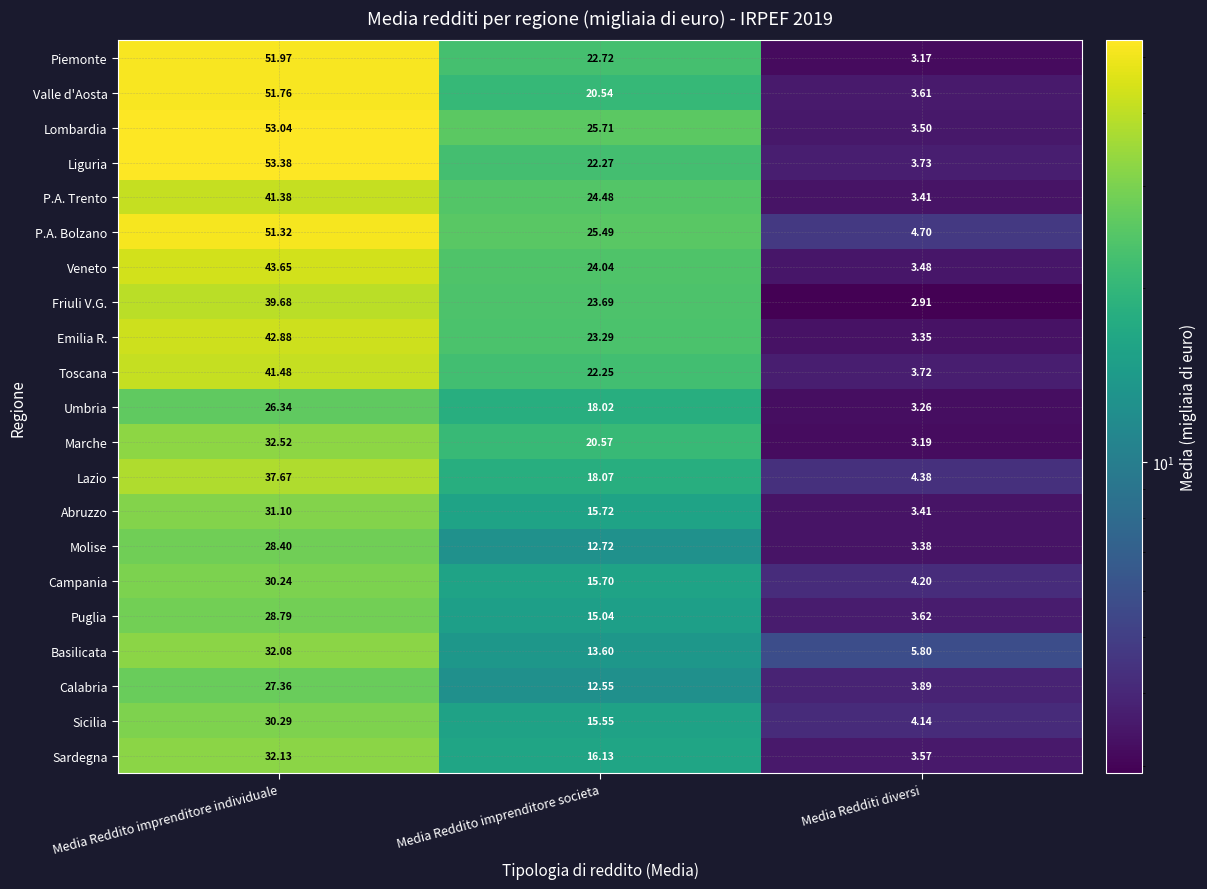

Which series changed the most between Media Reddito imprenditore individuale and Media Redditi diversi?

Liguria